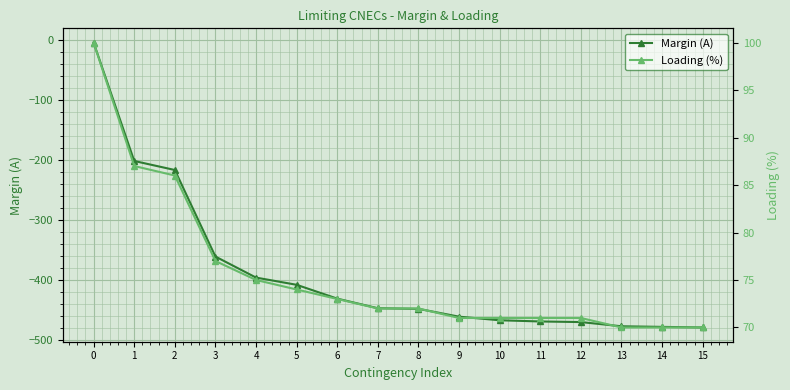

Is it true that Margin (A) equals -361 at 3?

True